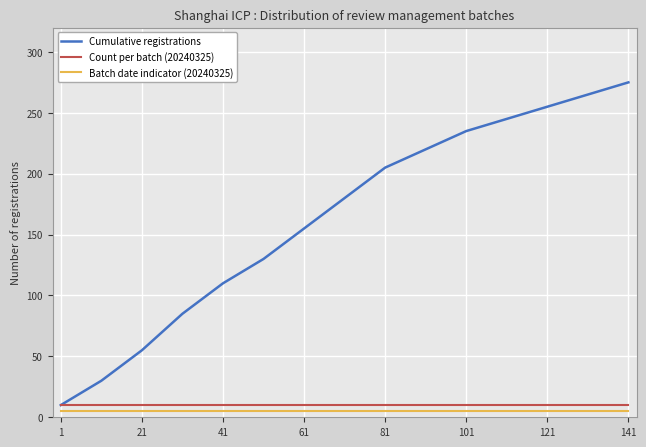

What is the minimum value for Cumulative registrations?

10